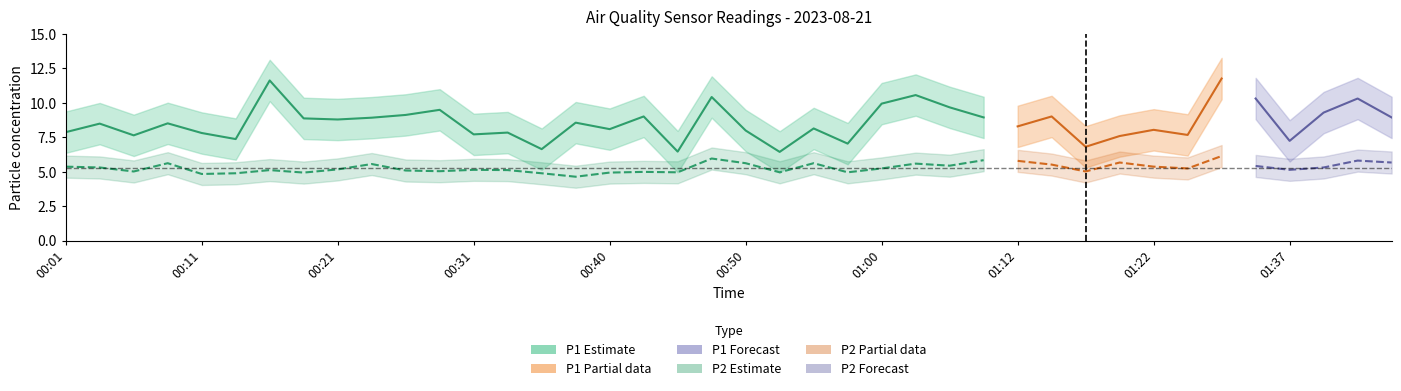

What is the difference between the maximum and second lowest values in the P1 series?

5.3